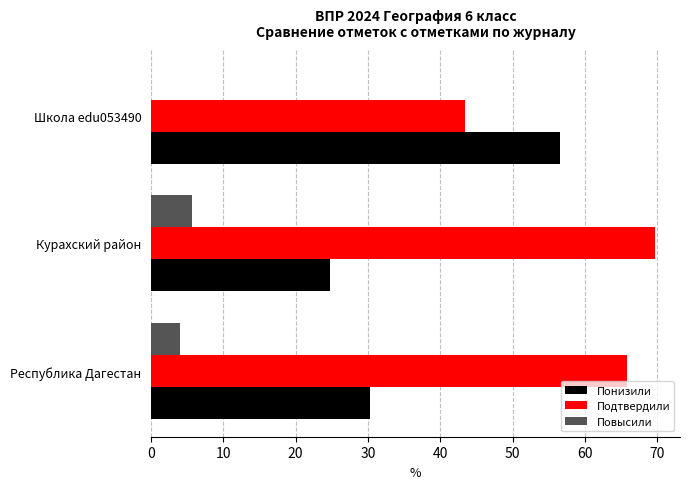

What is the sum of the Подтвердили values at Курахский район and Республика Дагестан?

135.4